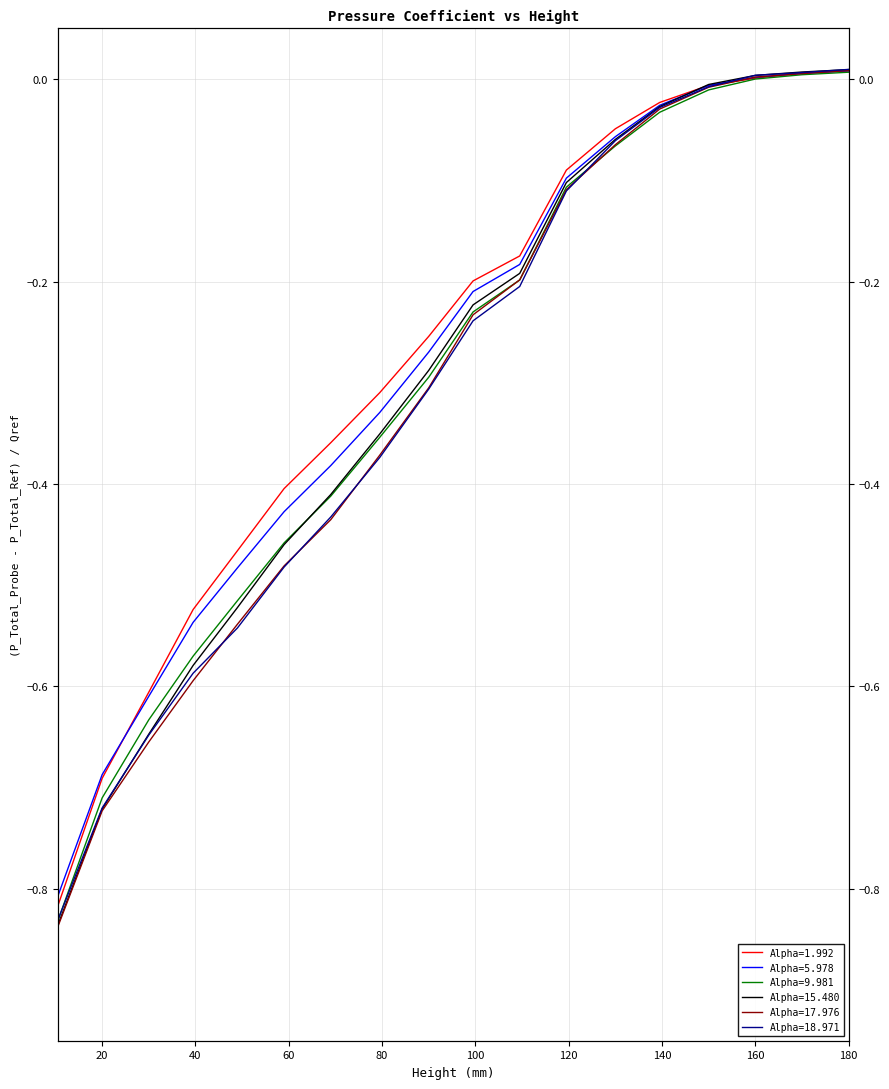

True or false: Alpha=17.976 and Alpha=1.992 cross at least once.

True